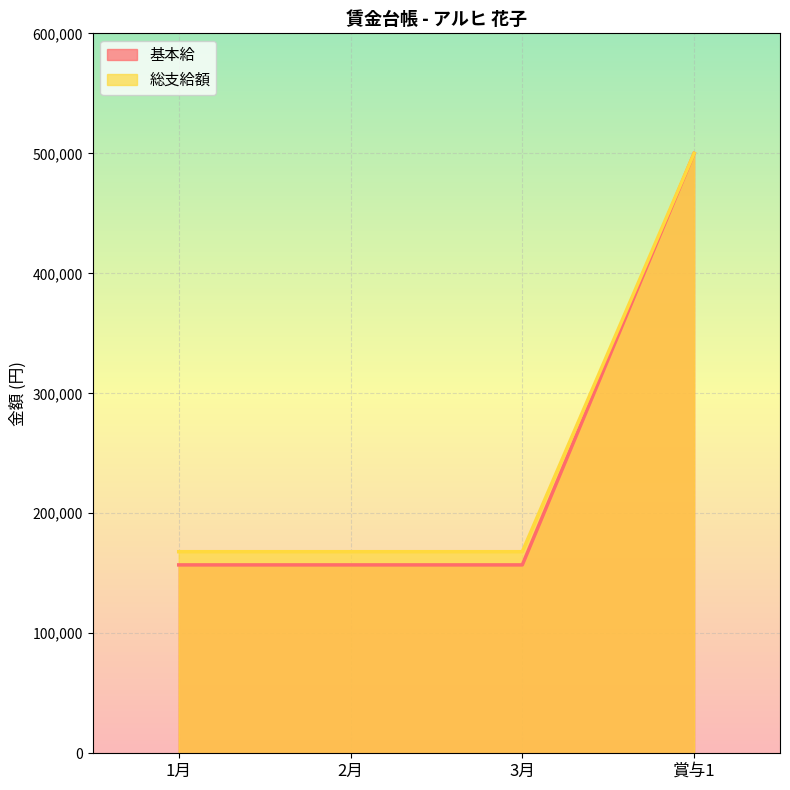

Which category has the highest value in the 基本給 series?

賞与1